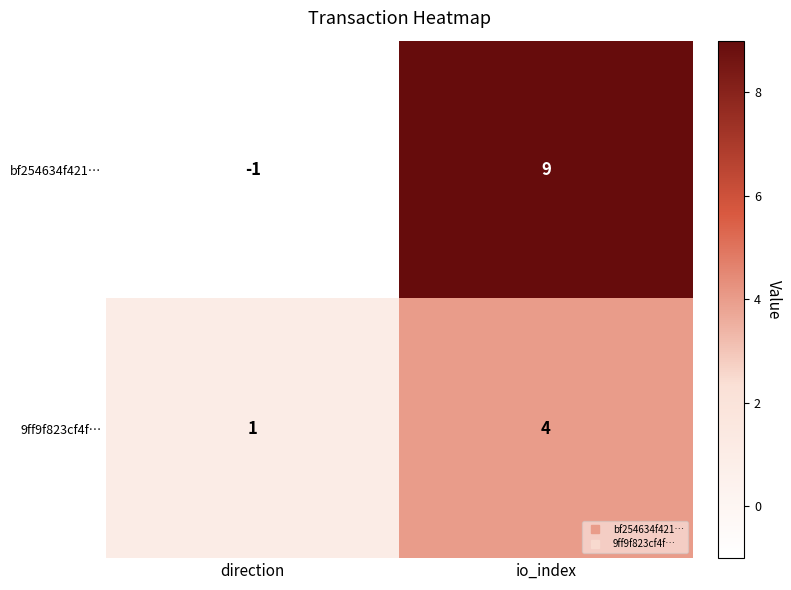

Between direction and io_index, which series saw the biggest shift?

bf254634f421…